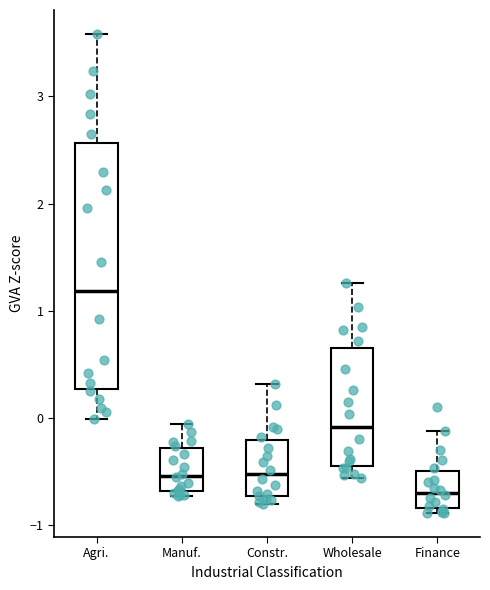

Comparing the boxes themselves (not the whiskers), which one is the tallest?

Agri.